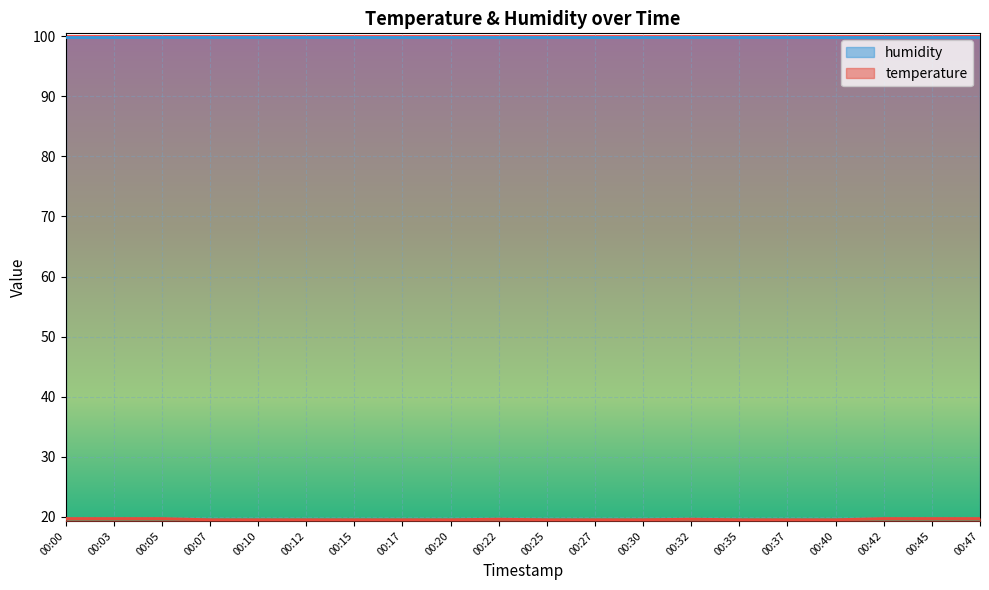

What is the difference between the highest and lowest values at 00:27?

80.4